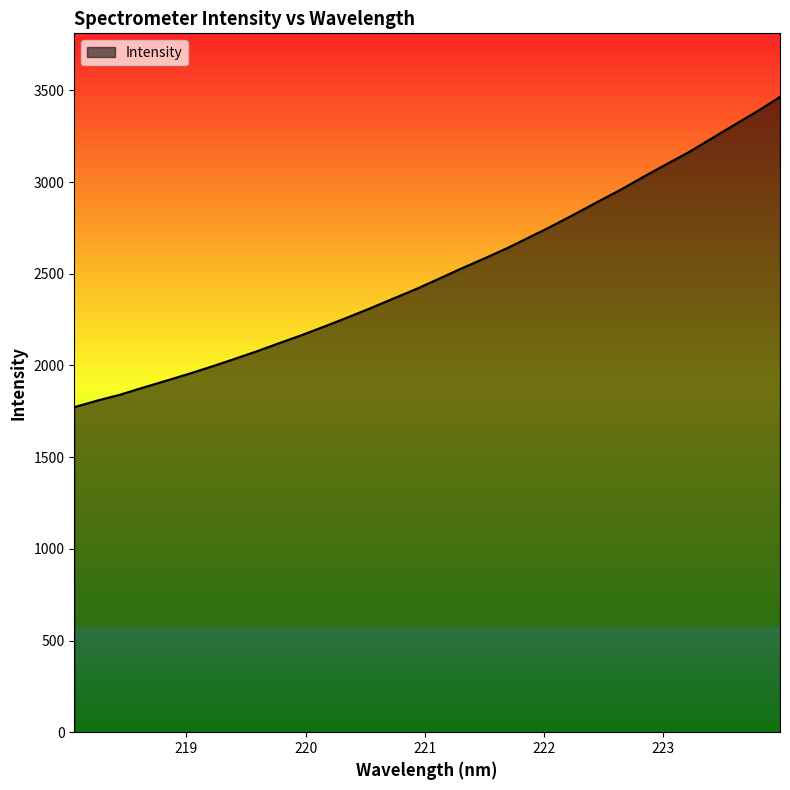

What is the difference between the maximum and minimum values?

1691.8